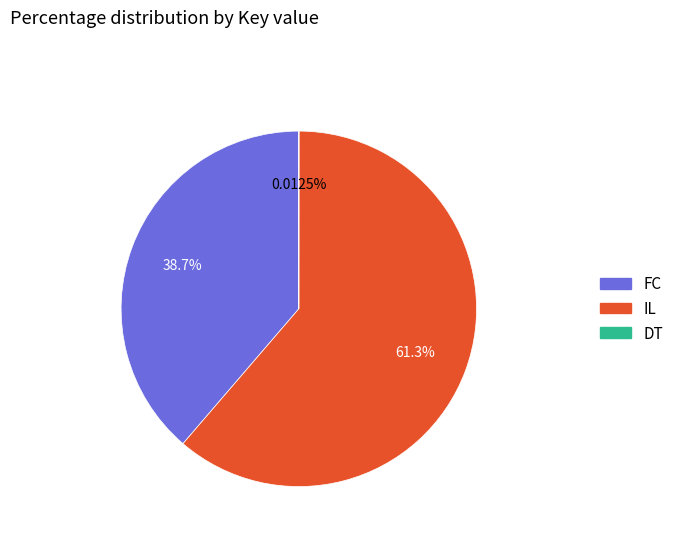

Is there any slice that represents more than half of the pie?

Yes